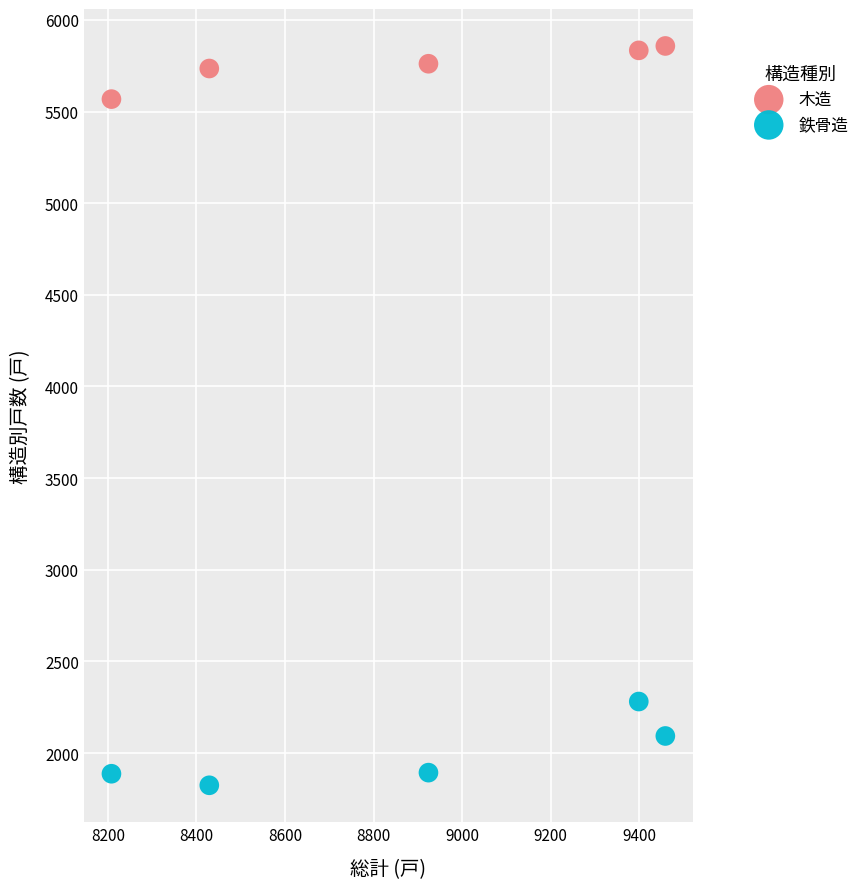

Across all data points, what is the average Y value?

3873